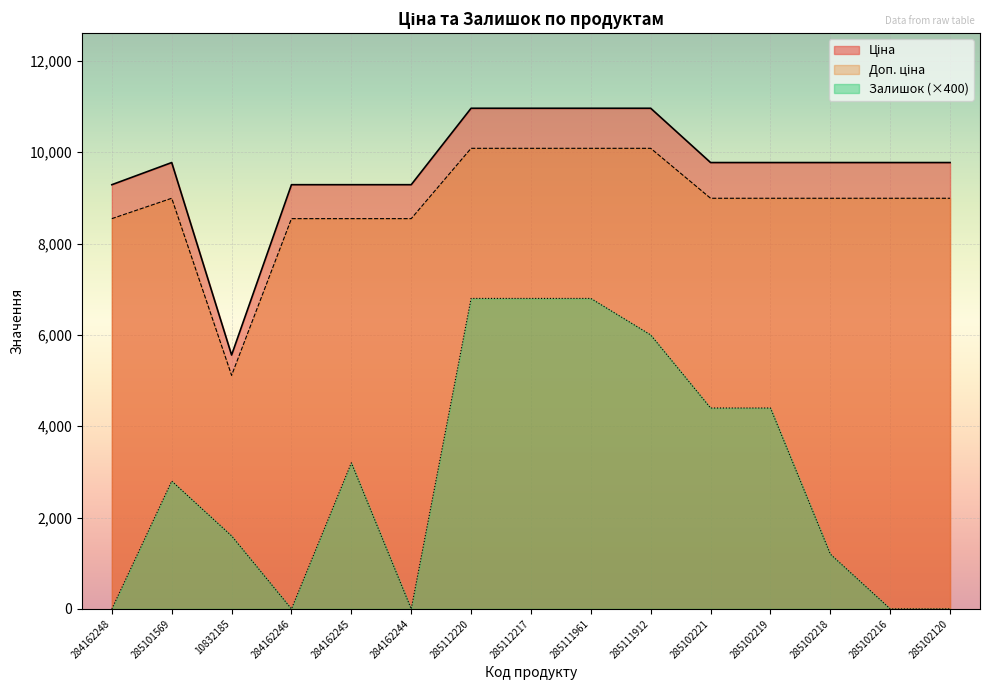

Reading left to right, transcribe all the data shown in this chart.

Ціна: 284162248=9290.5	285101569=9775.5	10832185=5560.3	284162246=9290.5	284162245=9290.5	284162244=9290.5	285112220=10964.4	285112217=10964.4	285111961=10964.4	285111912=10964.4	285102221=9775.5	285102219=9775.5	285102218=9775.5	285102216=9775.5	285102120=9775.5
Доп. ціна: 284162248=8547.2	285101569=8993.5	10832185=5115.5	284162246=8547.2	284162245=8547.2	284162244=8547.2	285112220=10087.2	285112217=10087.2	285111961=10087.2	285111912=10087.2	285102221=8993.5	285102219=8993.5	285102218=8993.5	285102216=8993.5	285102120=8993.5
Залишок: 284162248=0.0	285101569=2800.0	10832185=1600.0	284162246=0.0	284162245=3200.0	284162244=0.0	285112220=6800.0	285112217=6800.0	285111961=6800.0	285111912=6000.0	285102221=4400.0	285102219=4400.0	285102218=1200.0	285102216=0.0	285102120=0.0